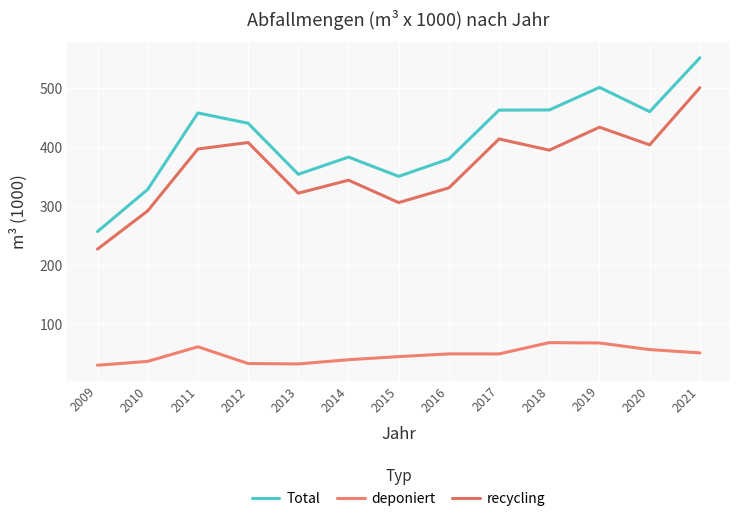

The deponiert series shows 29.8 at 2009. True or false?

True